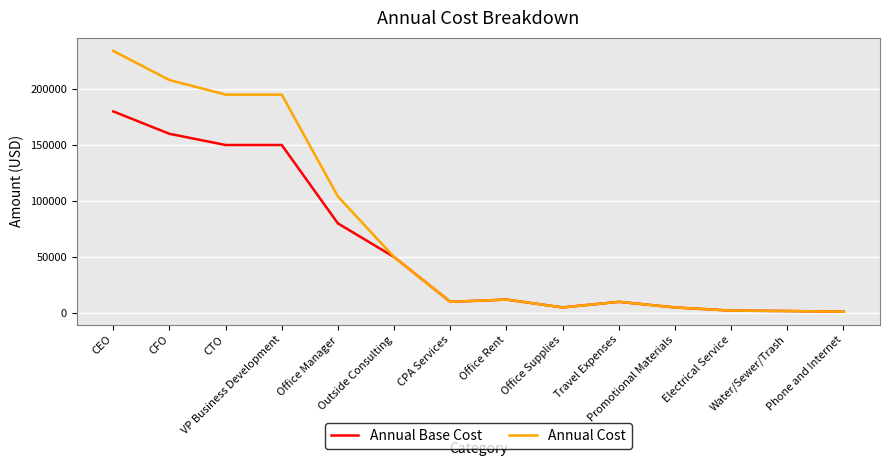

What is the greatest value displayed?

234000